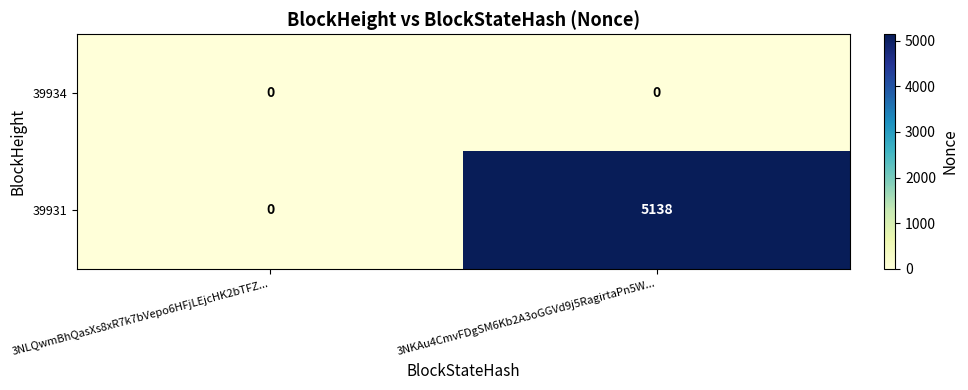

Which series has the largest range (max minus min)?

39931